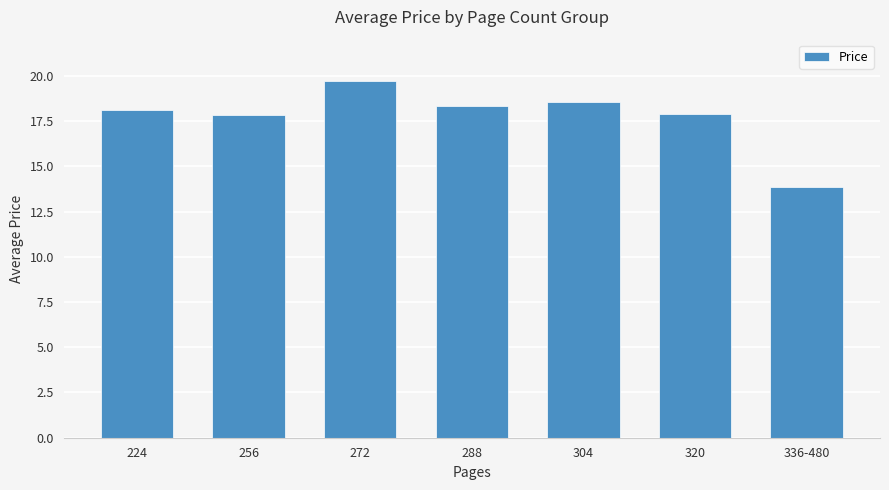

Does the chart contain any negative values?

No